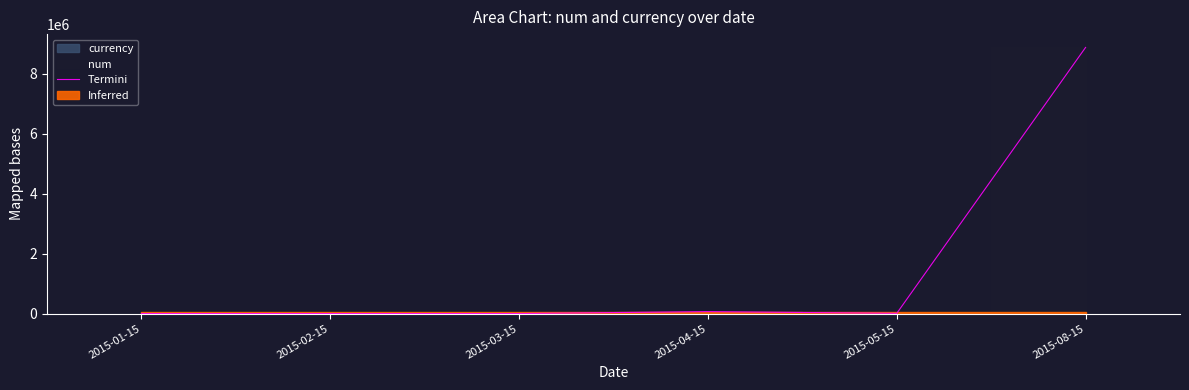

Does the chart display data point markers on the line(s)?

No